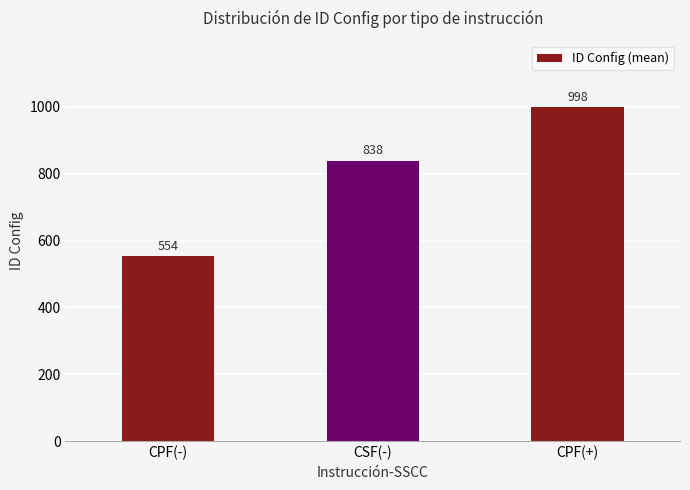

List the labels in order of value, smallest first.

CPF(-), CSF(-), CPF(+)